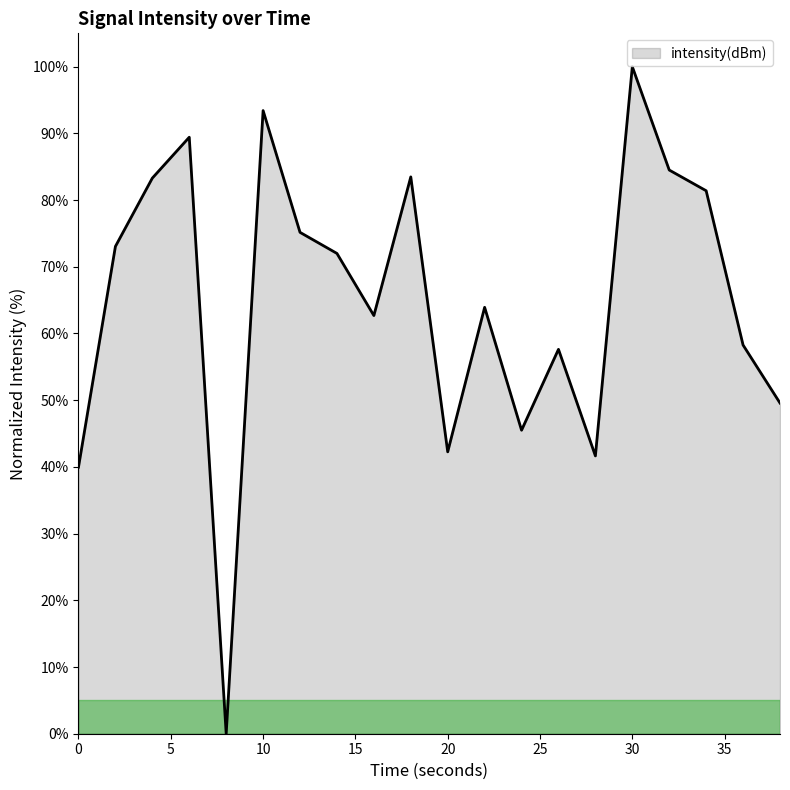

How many categories are shown in the chart?

20